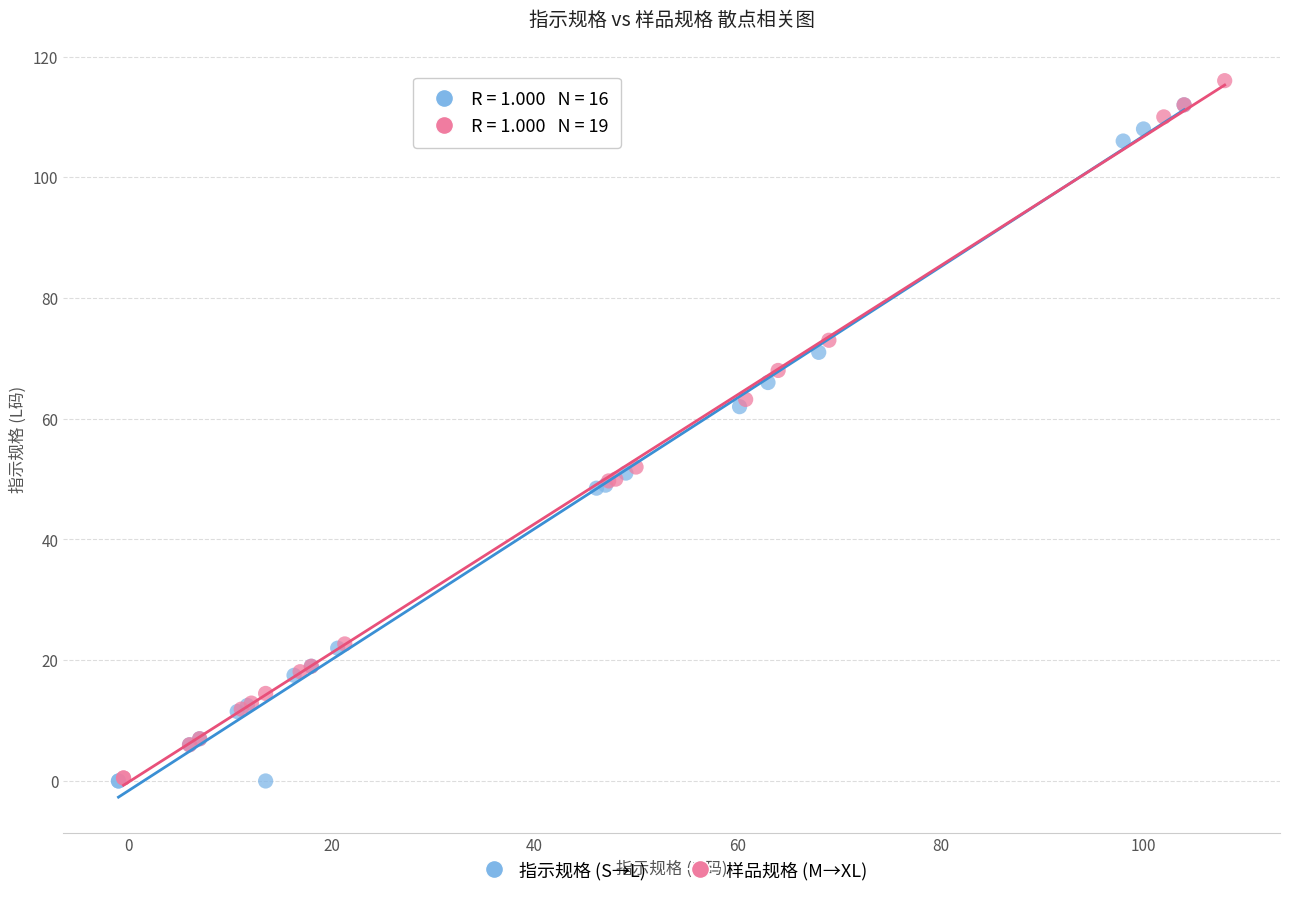

Which series has the widest spread of Y values?

样品规格 (M→XL)